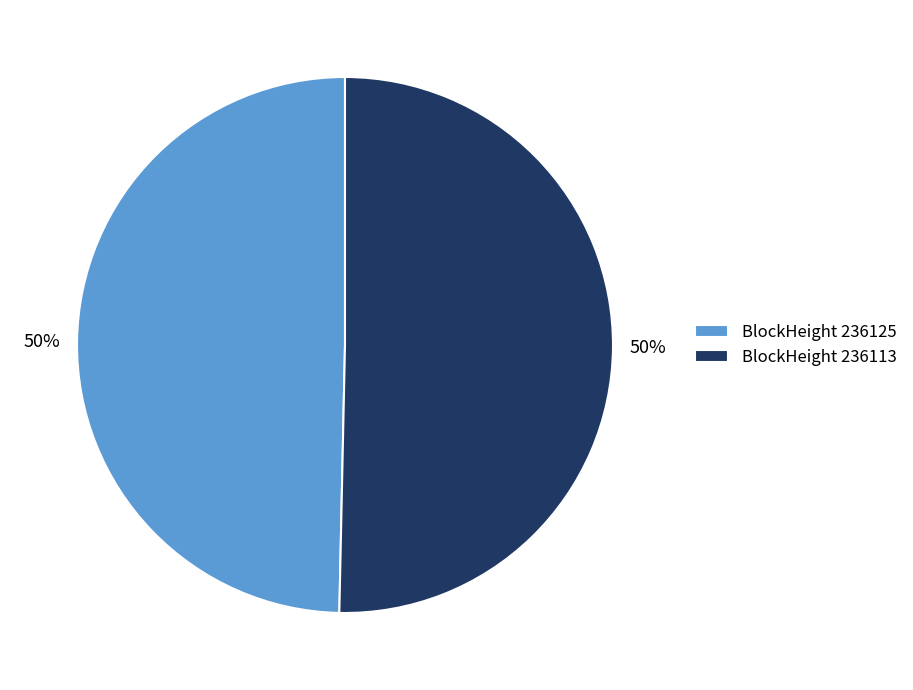

Is it true that BlockHeight 236125 is 50% of the pie?

True